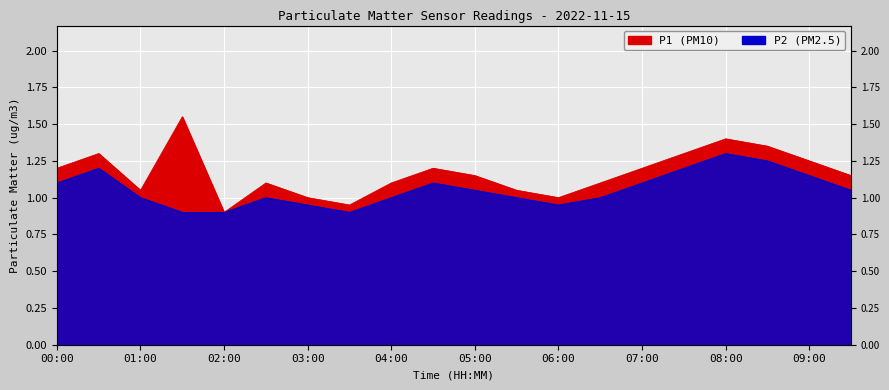

Rank the series by their maximum value, from lowest to highest.

P2, P1